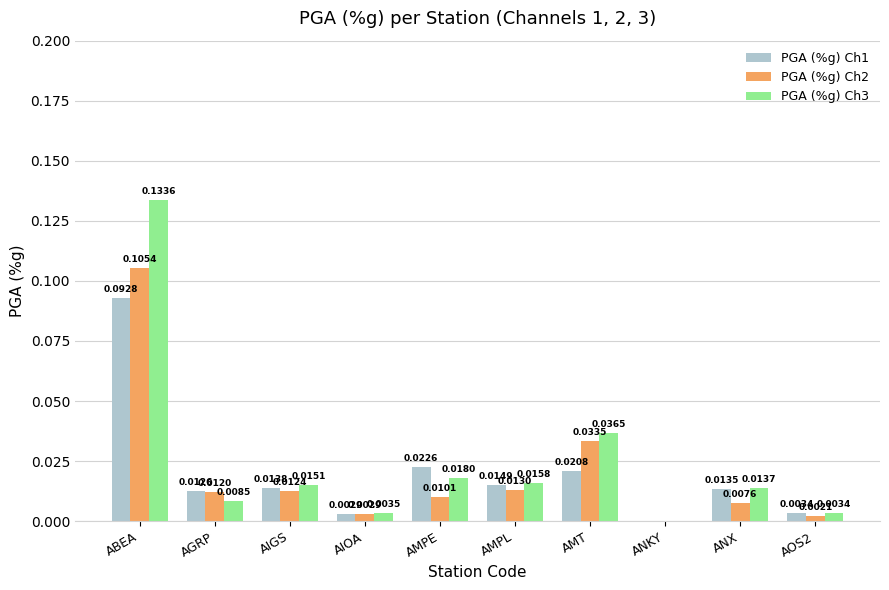

Which series has the largest total across all categories?

PGA (%g) Ch3